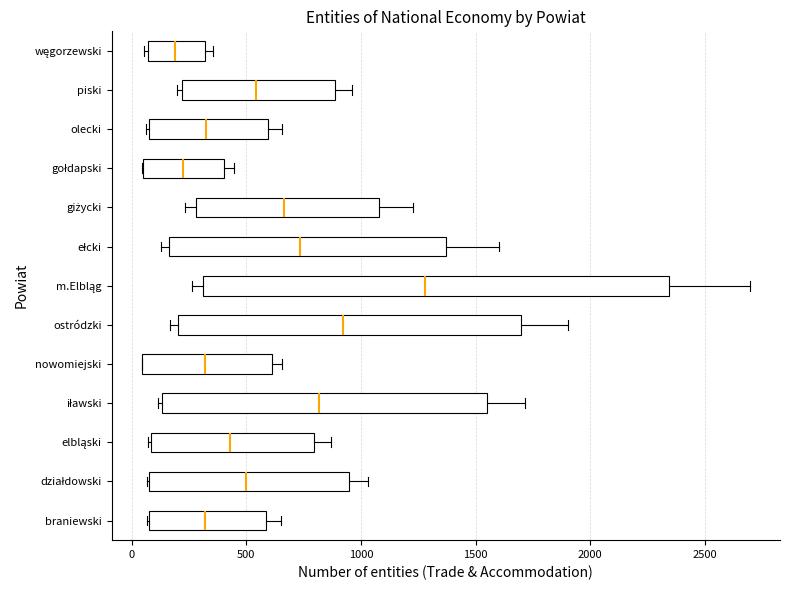

Where does the right whisker of the box for iławski end on the x-axis? The values are not printed on the chart, so give them approximately, as read against the axis.

1700